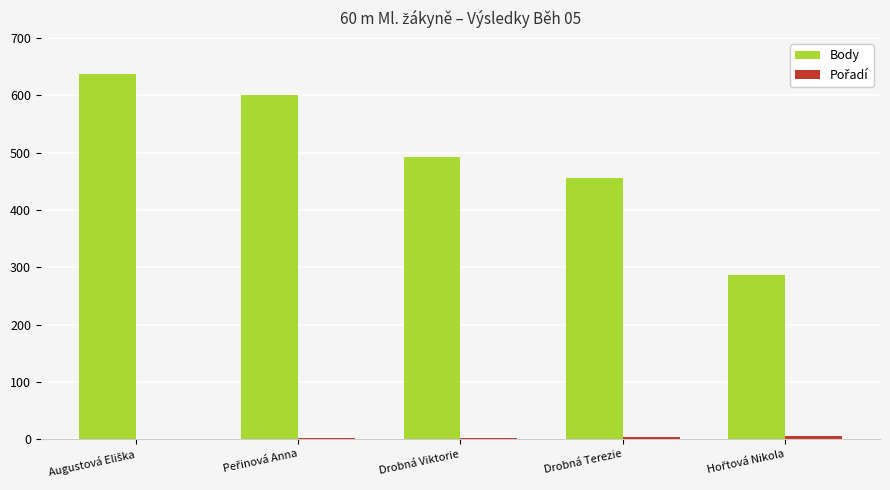

Which series has the largest total across all categories?

Body